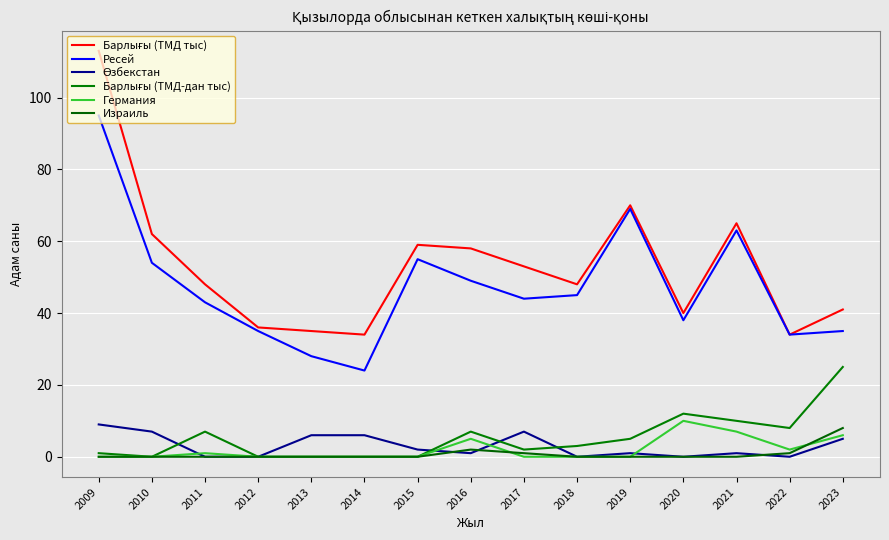

Reading left to right, transcribe all the data shown in this chart.

Барлығы (ТМД тыс): 2009=113	2010=62	2011=48	2012=36	2013=35	2014=34	2015=59	2016=58	2017=53	2018=48	2019=70	2020=40	2021=65	2022=34	2023=41
Ресей: 2009=95	2010=54	2011=43	2012=35	2013=28	2014=24	2015=55	2016=49	2017=44	2018=45	2019=69	2020=38	2021=63	2022=34	2023=35
Өзбекстан: 2009=9	2010=7	2011=0	2012=0	2013=6	2014=6	2015=2	2016=1	2017=7	2018=0	2019=1	2020=0	2021=1	2022=0	2023=5
Барлығы (ТМД-дан тыс): 2009=1	2010=0	2011=7	2012=0	2013=0	2014=0	2015=0	2016=7	2017=2	2018=3	2019=5	2020=12	2021=10	2022=8	2023=25
Германия: 2009=0	2010=0	2011=1	2012=0	2013=0	2014=0	2015=0	2016=5	2017=0	2018=0	2019=0	2020=10	2021=7	2022=2	2023=6
Израиль: 2009=0	2010=0	2011=0	2012=0	2013=0	2014=0	2015=0	2016=2	2017=1	2018=0	2019=0	2020=0	2021=0	2022=1	2023=8